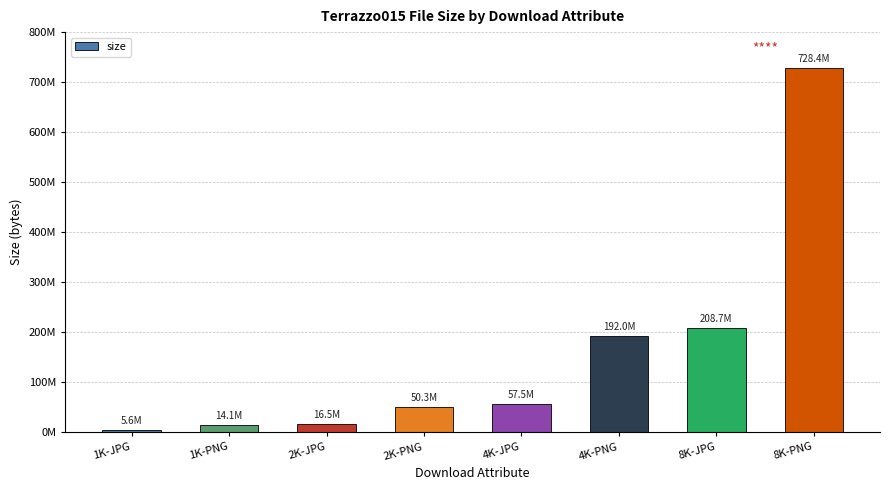

Rank the categories by value from highest to lowest.

8K-PNG, 8K-JPG, 4K-PNG, 4K-JPG, 2K-PNG, 2K-JPG, 1K-PNG, 1K-JPG